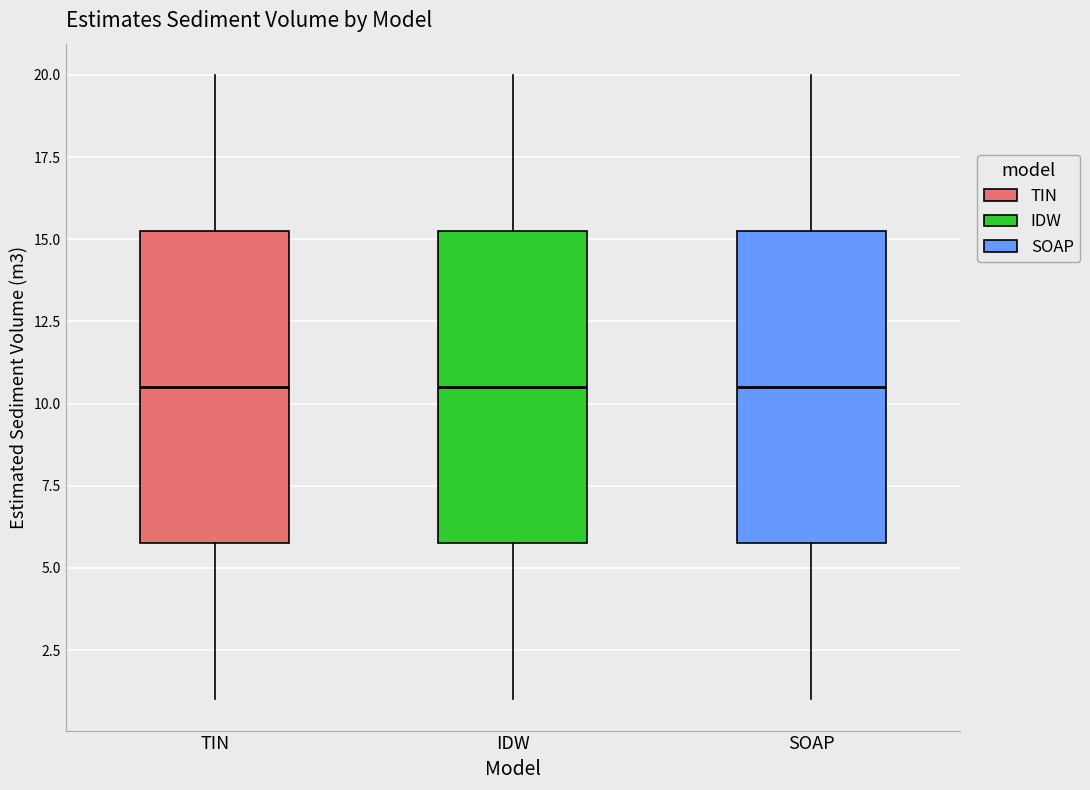

Where is the lower edge of the box for TIN on the y-axis? The values are not printed on the chart, so give them approximately, as read against the axis.

6.0